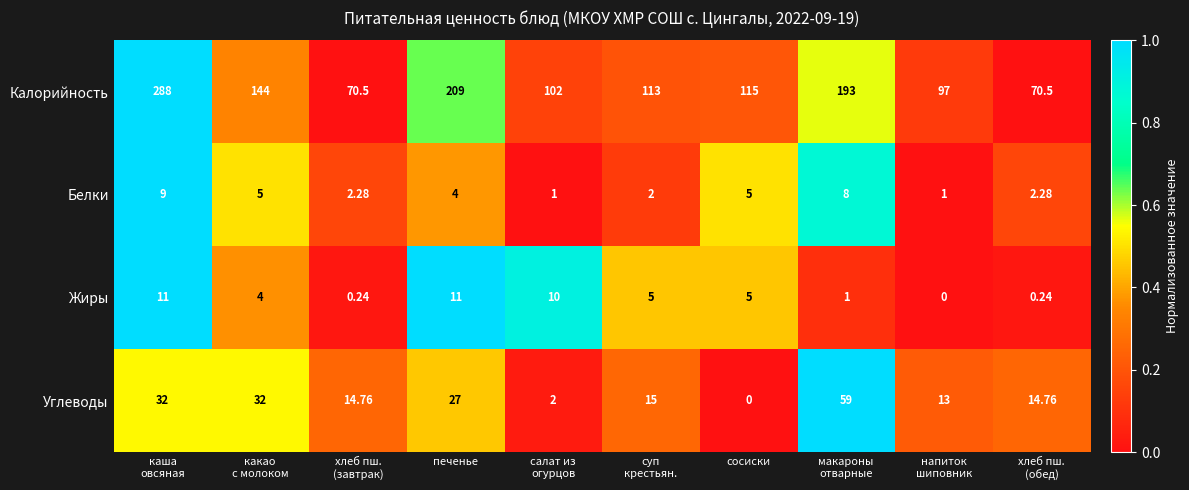

How many data points does each series have?

10